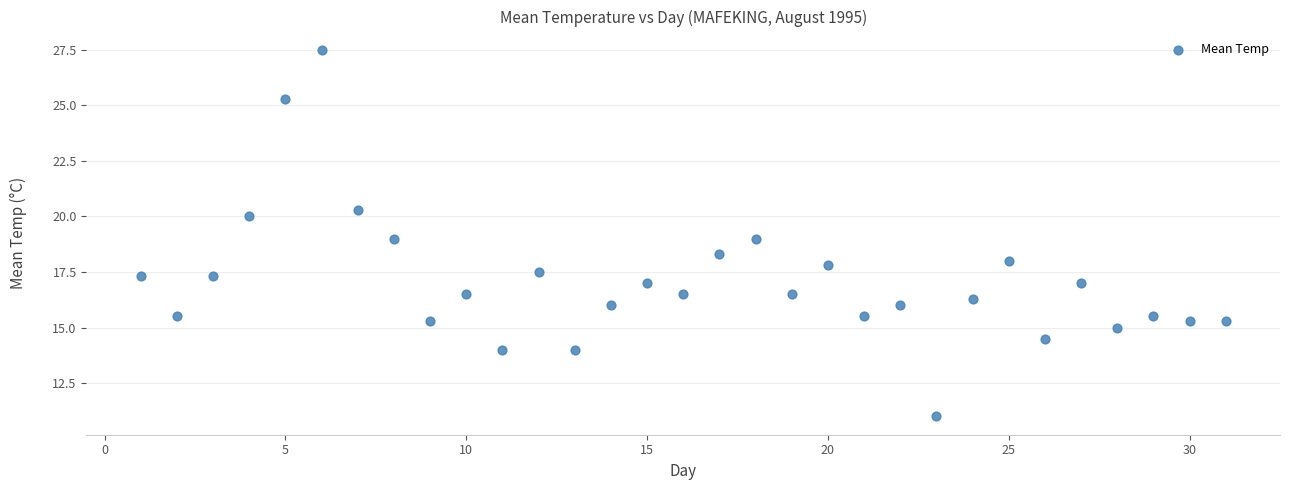

What is the range of Y values (max minus min)?

16.5